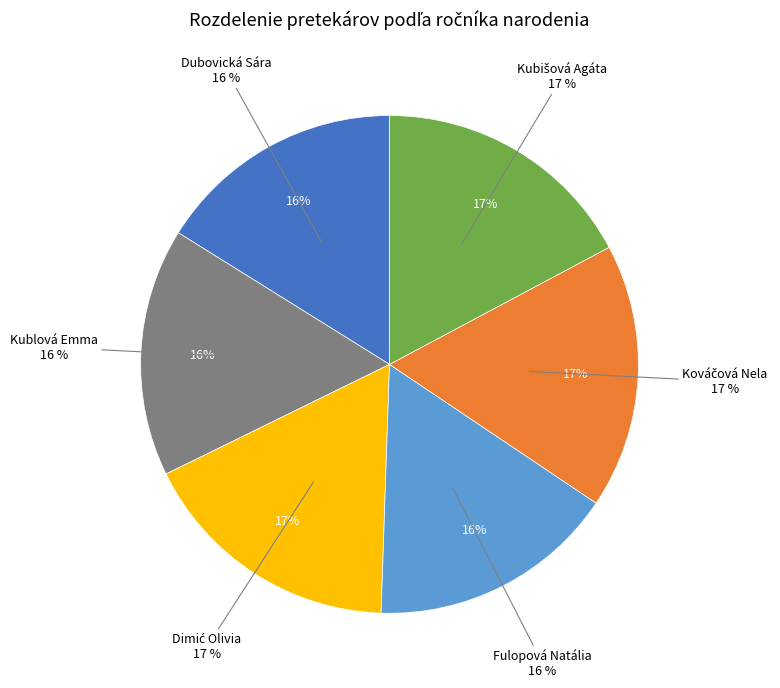

The Kováčová Nela slice represents 17% of the pie. True or false?

True